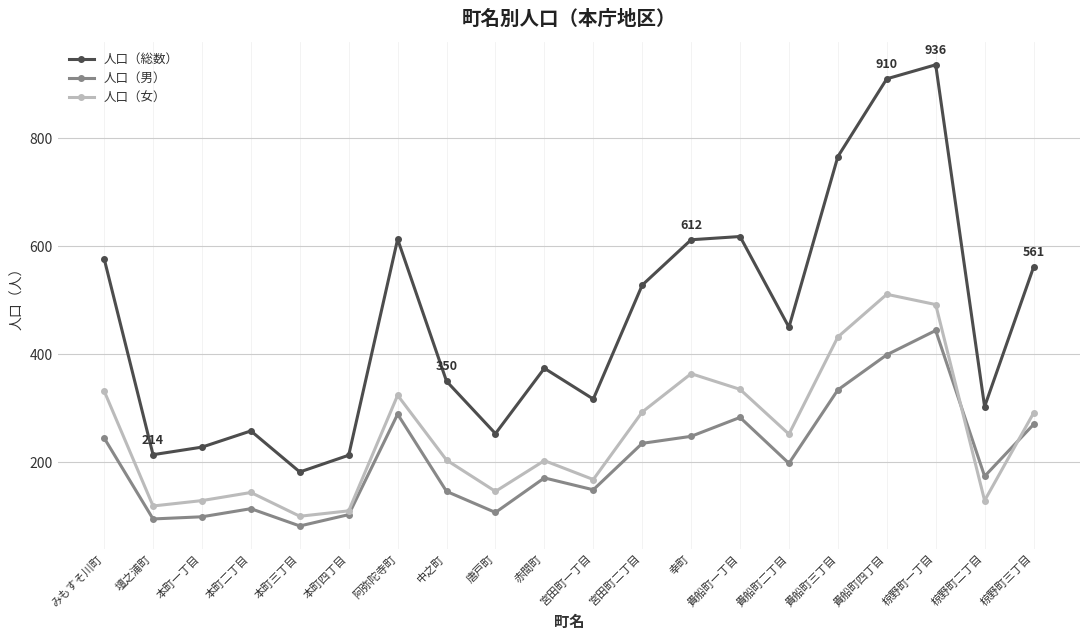

What is the value of the 人口（女） point at the 8th from the left?

204